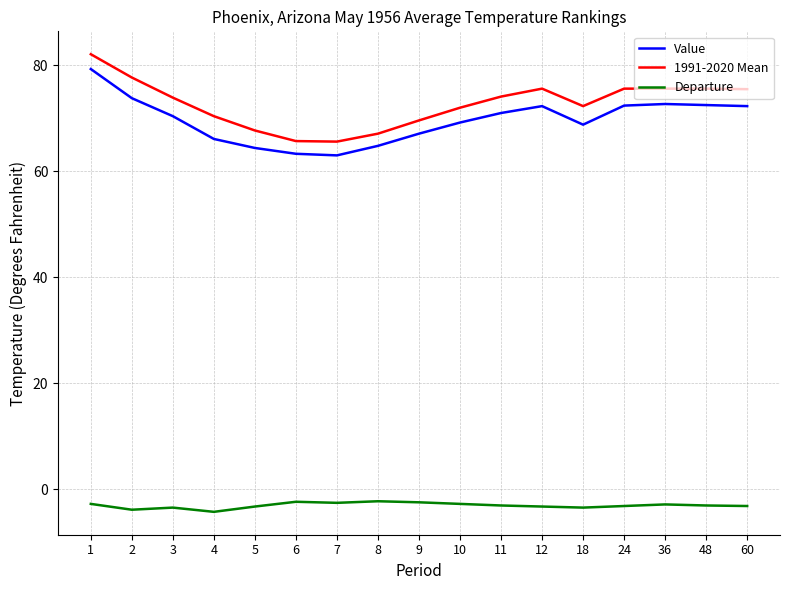

True or false: Departure and Value intersect in this chart.

False